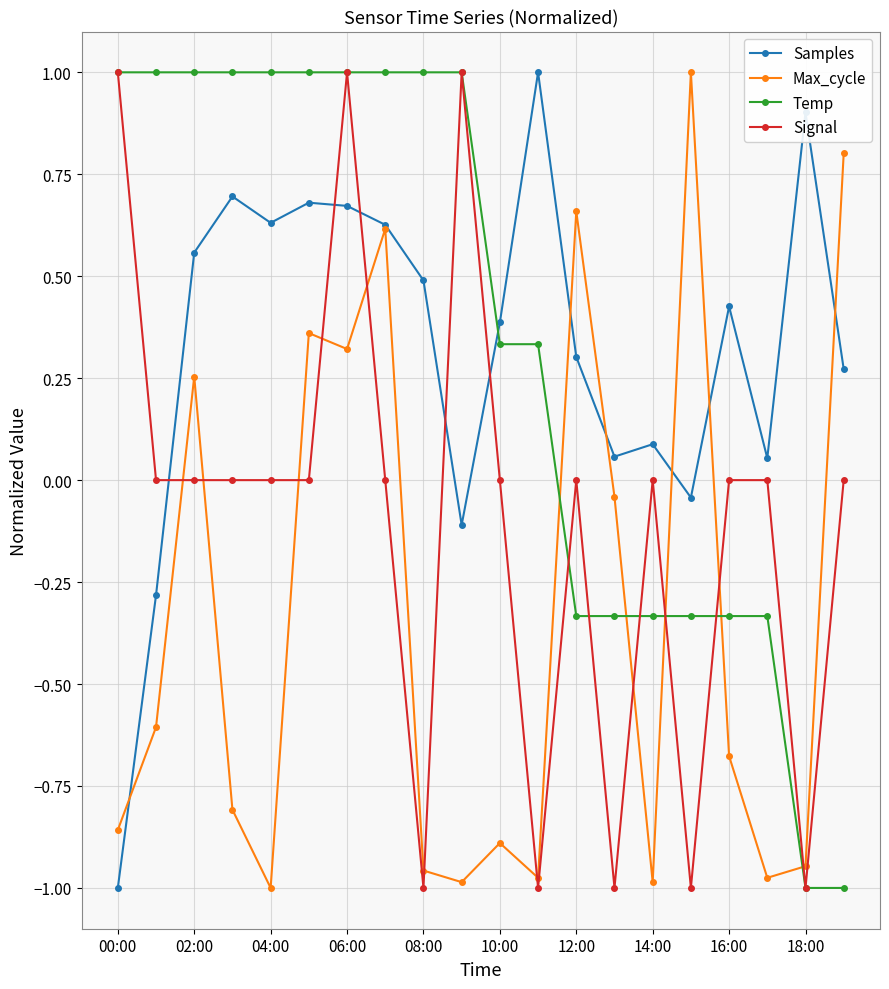

Does the chart display data point markers on the line(s)?

Yes